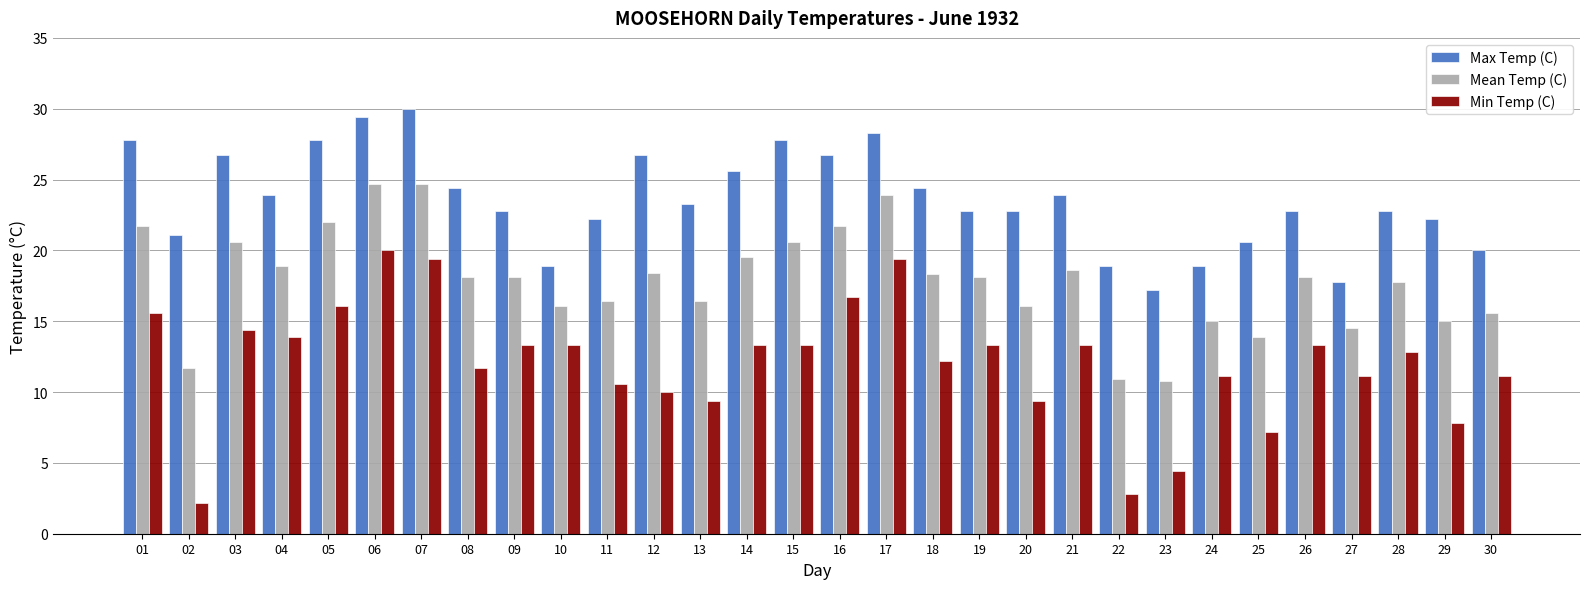

Rank the series by their maximum value, from highest to lowest.

Max Temp (C), Mean Temp (C), Min Temp (C)